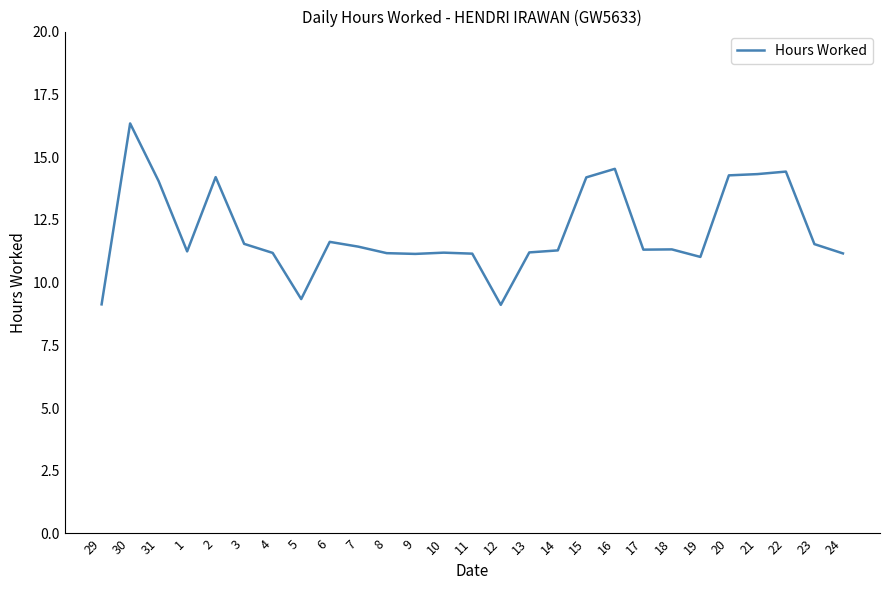

What position from the right is 2?

23